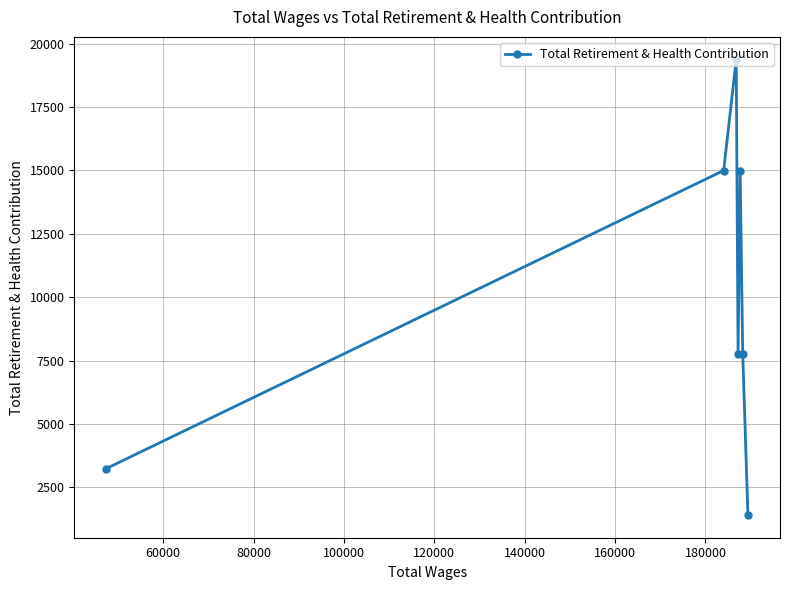

What is the greatest value displayed?

19368